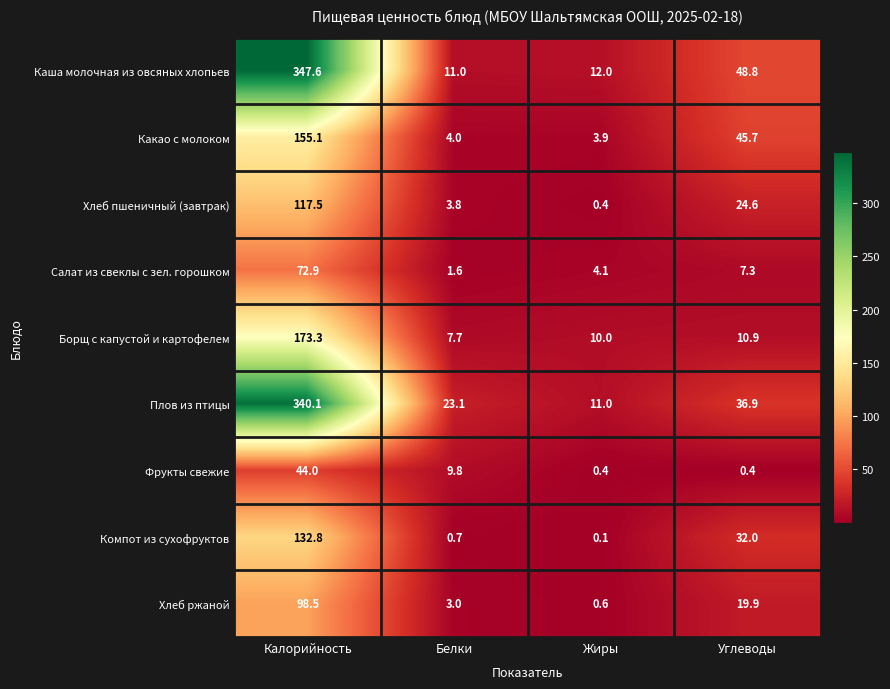

The value of Компот из сухофруктов at Калорийность is 132.8. True or false?

True